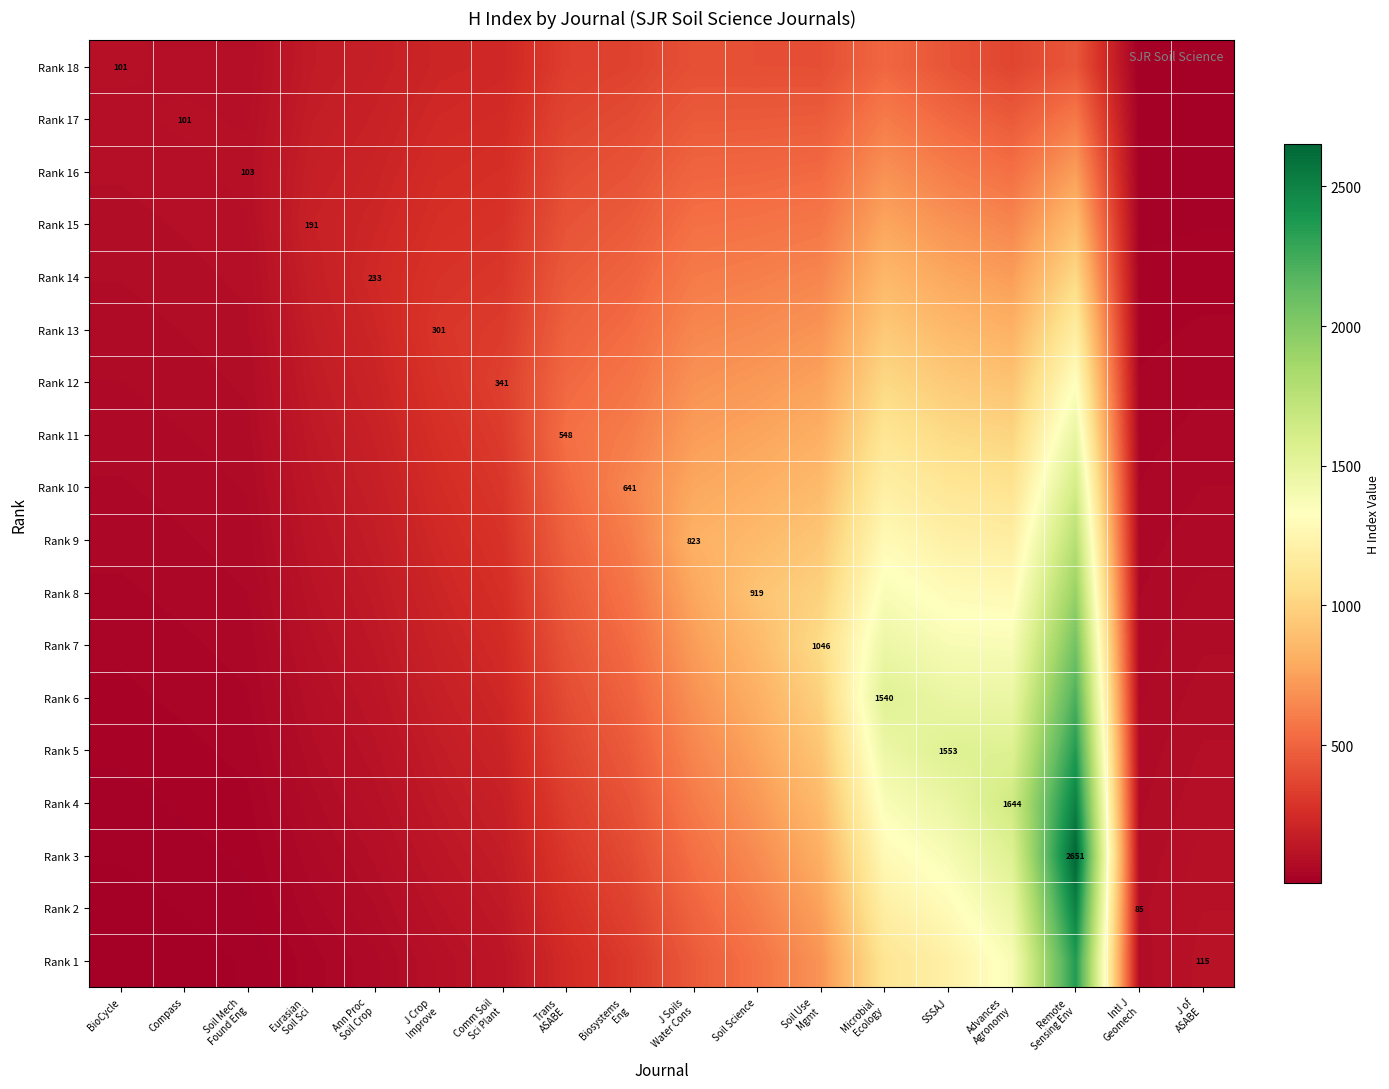

The value of Rank 13 at Soil Science is 350.9. True or false?

False